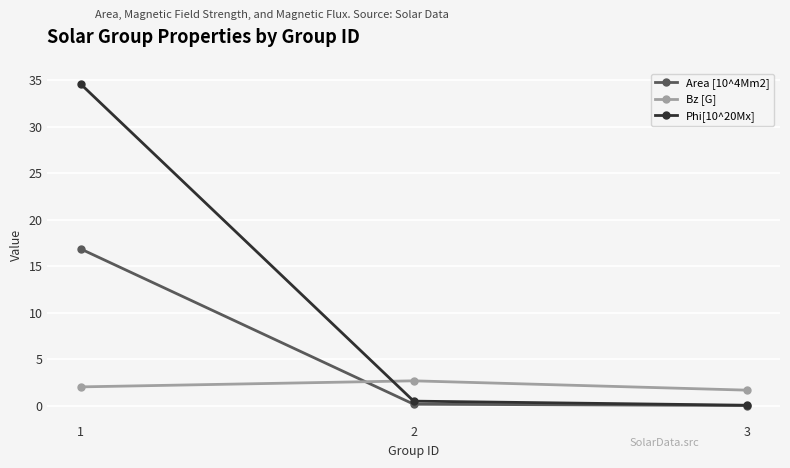

What is the approximate value of Area [10^4Mm2] at 3?

0.1